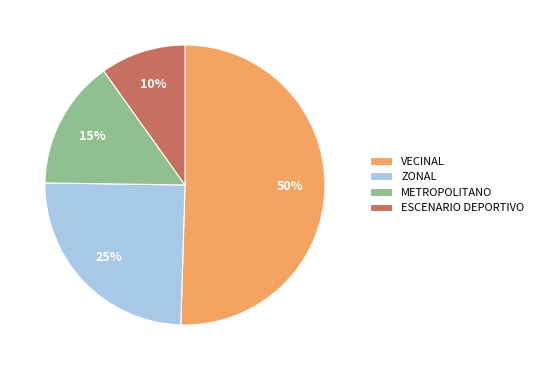

Is the sum of METROPOLITANO and ESCENARIO DEPORTIVO greater than half?

No